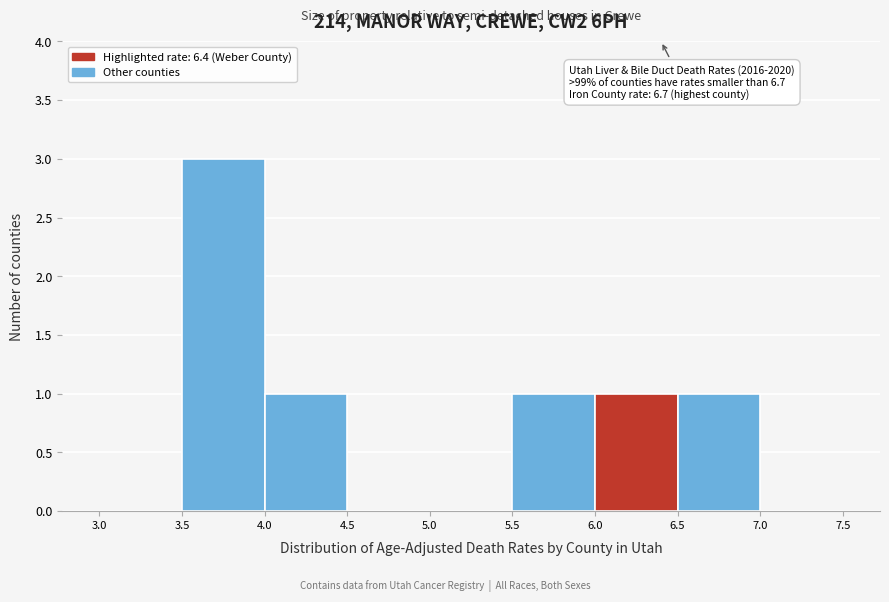

Which range on the x-axis has the tallest bar?

3.5 to 4.0